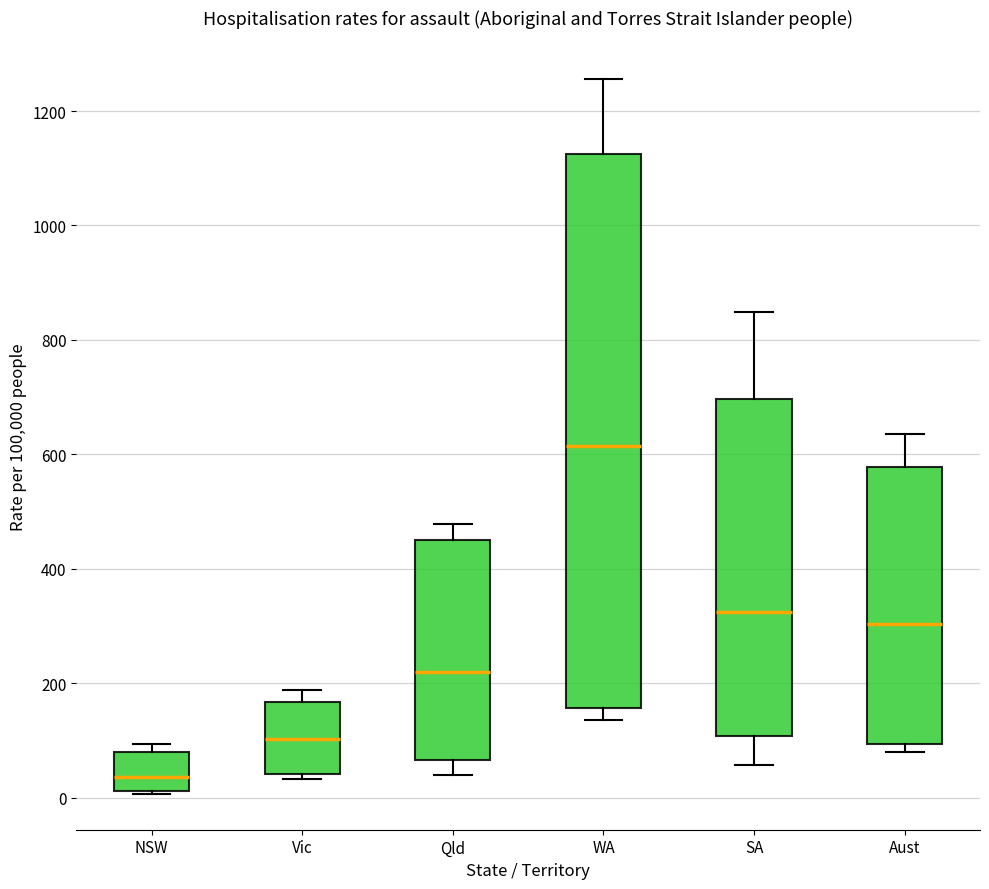

Comparing the boxes themselves (not the whiskers), which one is the tallest?

WA